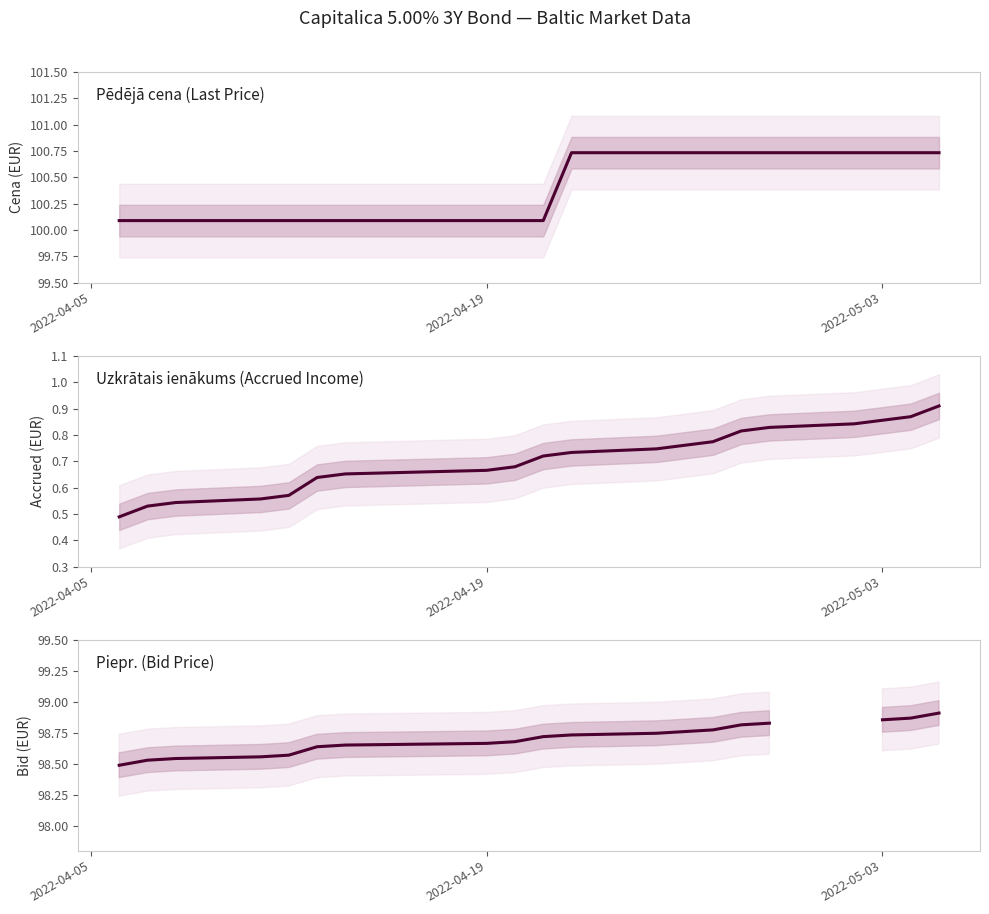

True or false: Piepr. (Bid Price) has more than 0 interior local peaks.

False